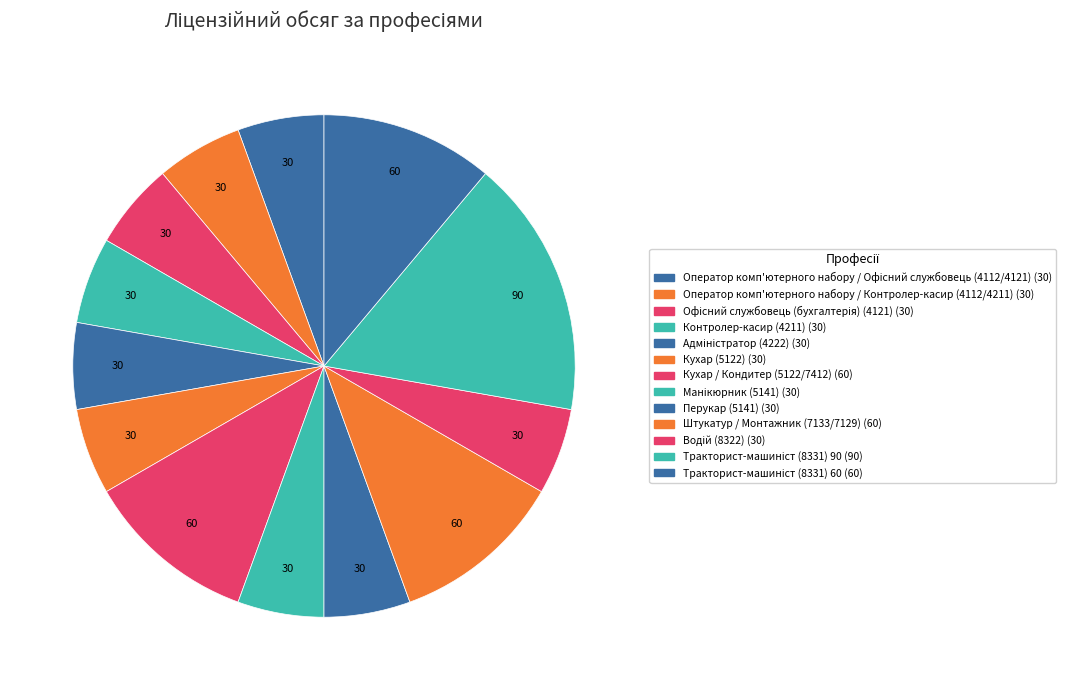

How many segments does this pie chart have?

13